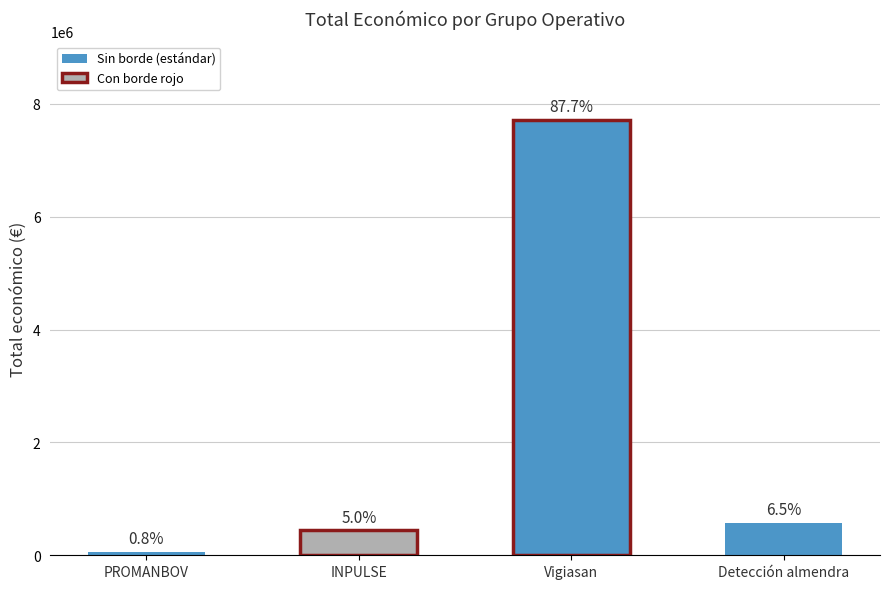

Reading left to right, extract all data points from this chart.

66125	439594	7717171	574000